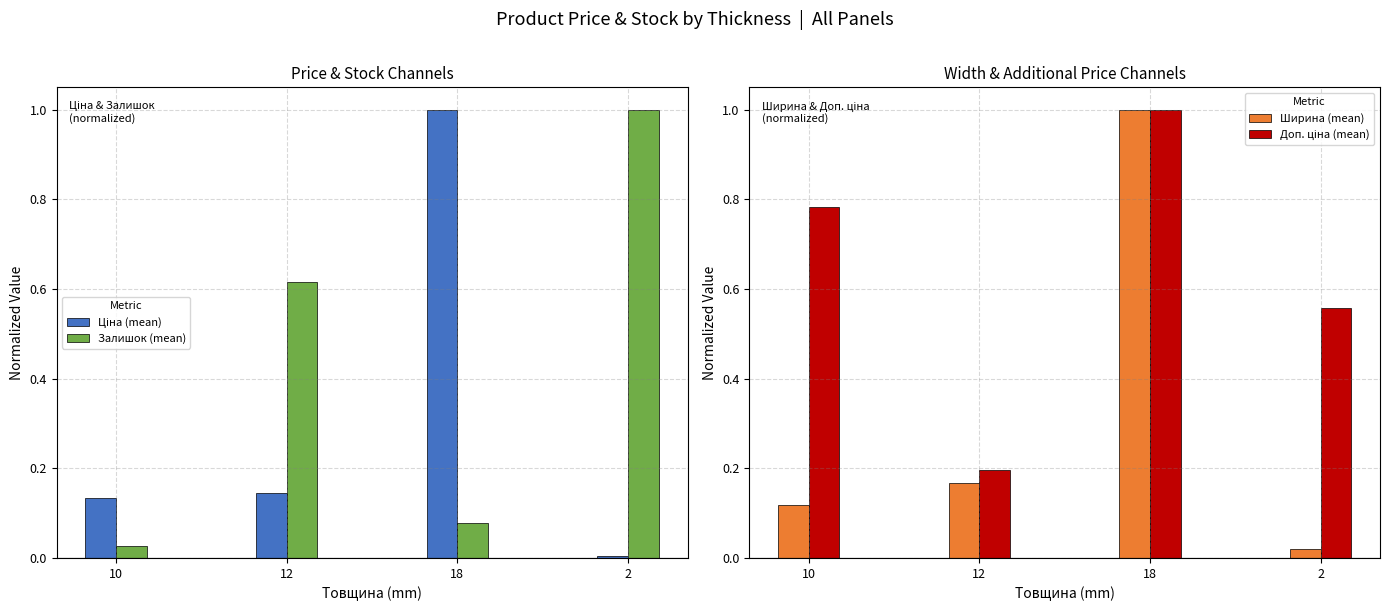

Which has a higher value, 2 or 18?

18